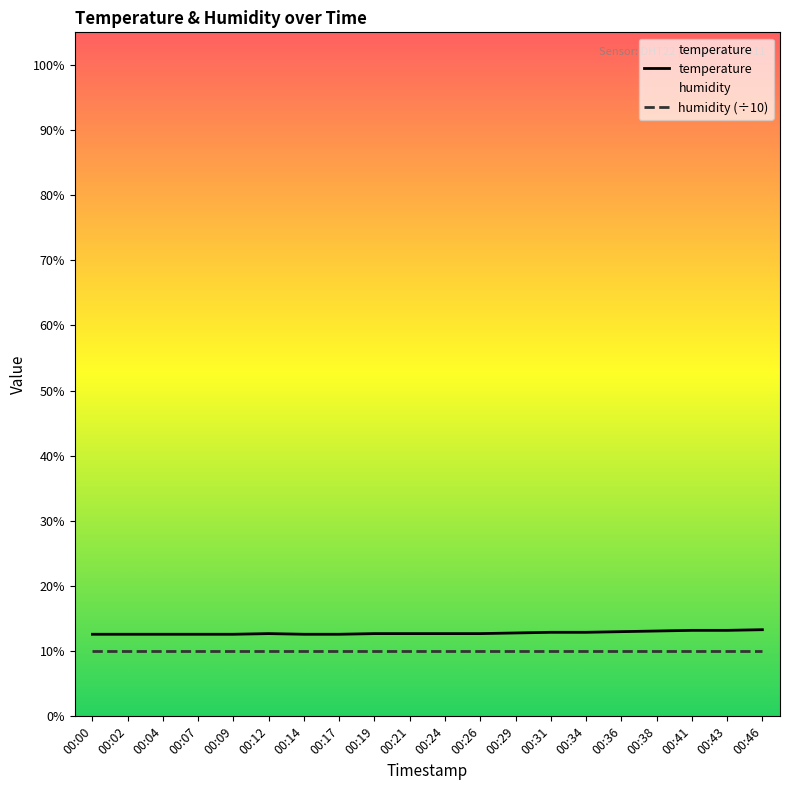

Where is the first local maximum?

00:12